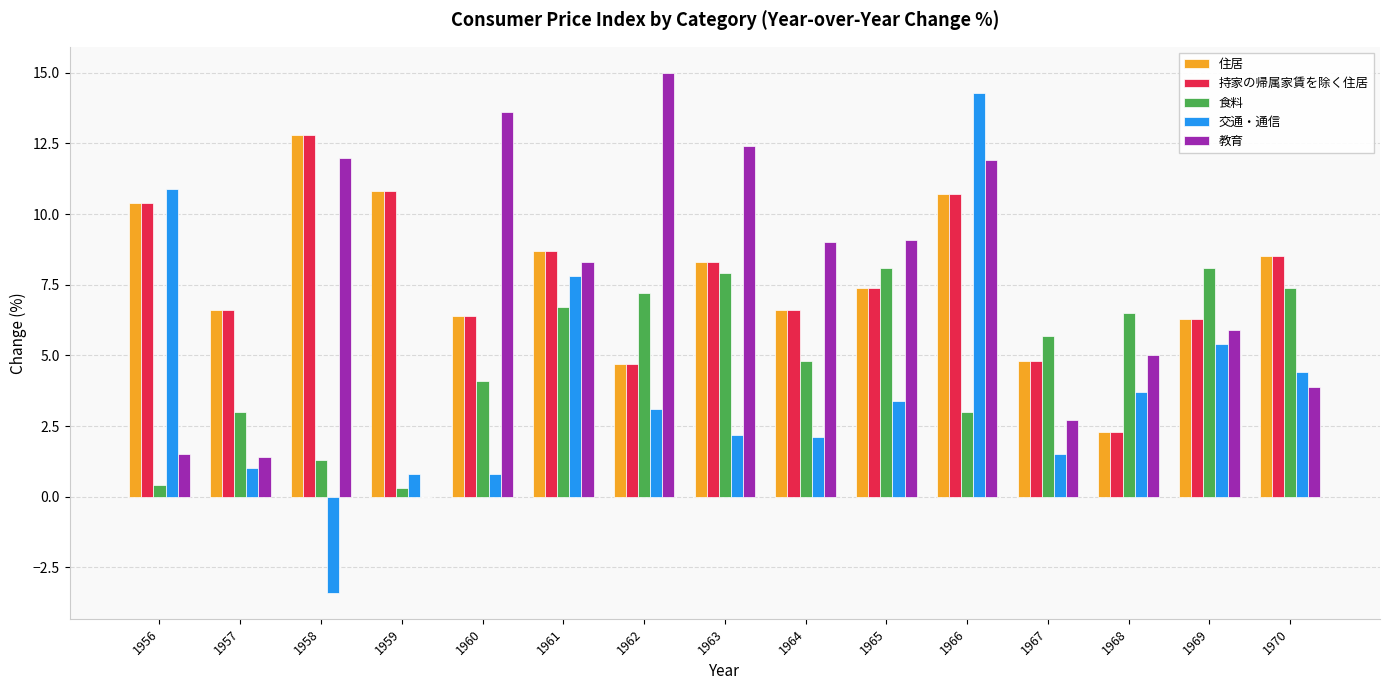

Is it true that 交通・通信 equals 1.0 at 1957?

True